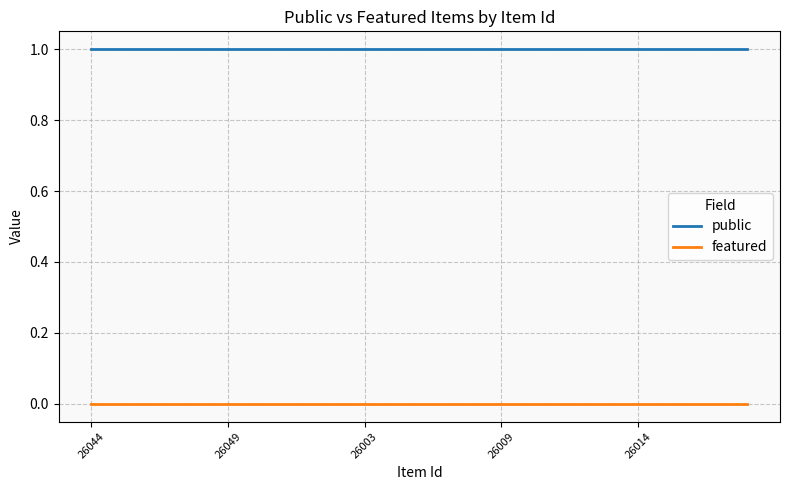

True or false: public and featured cross at least once.

False